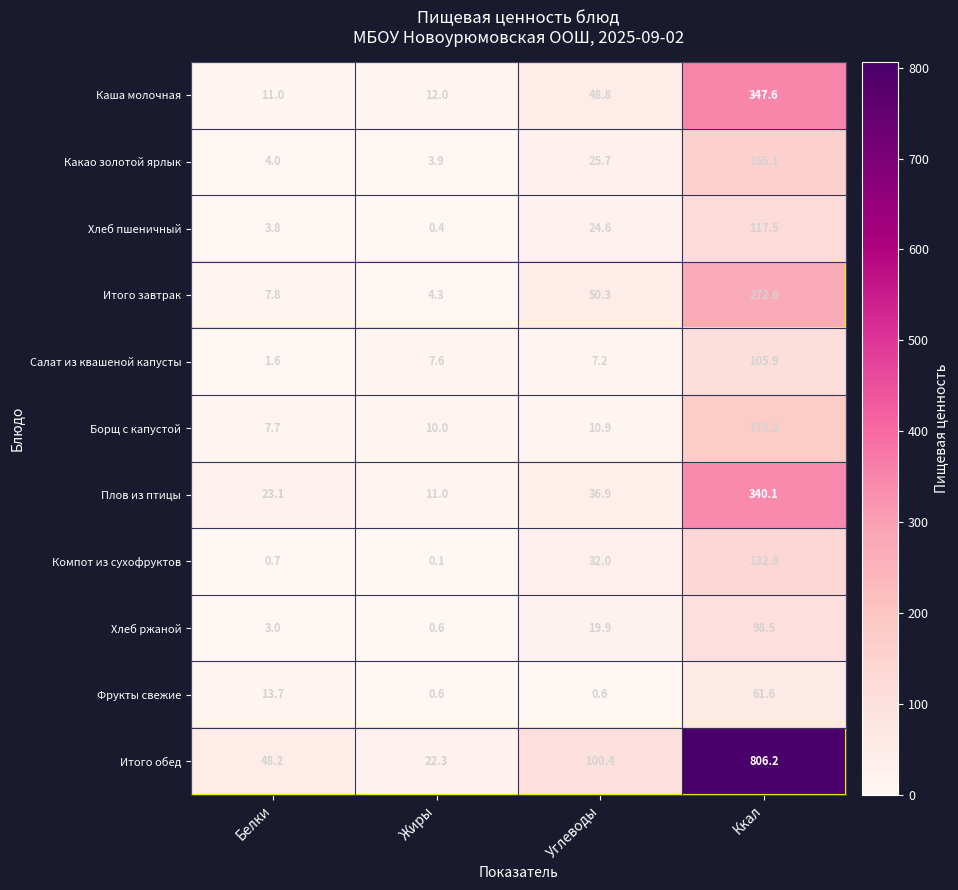

What is the average value of the Компот из сухофруктов series?

41.4